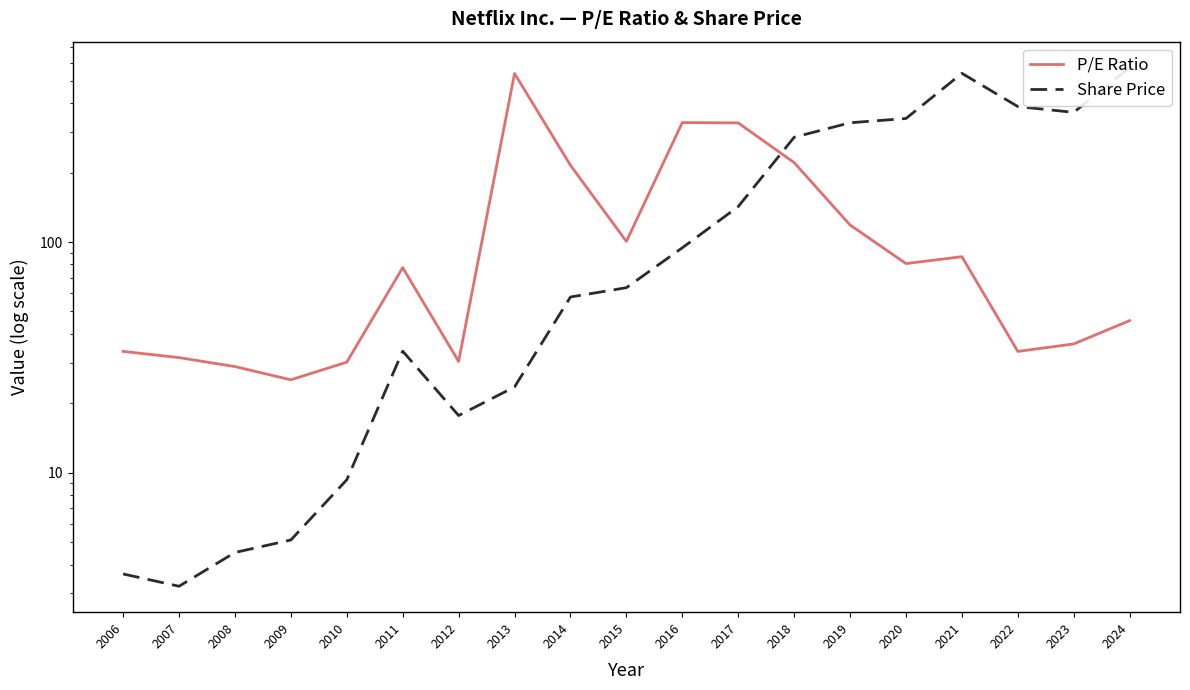

At how many categories does at least one series exceed 34?

13